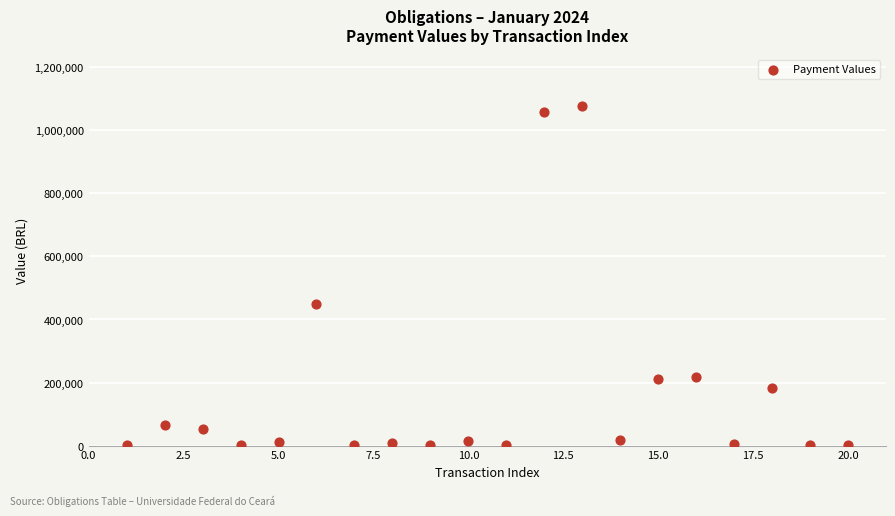

What Y value in the scatter plot is closest to 539665?

449400